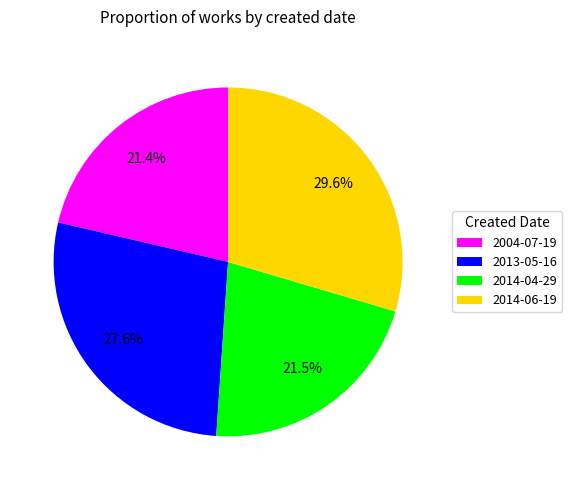

Which slice is the largest?

2014-06-19